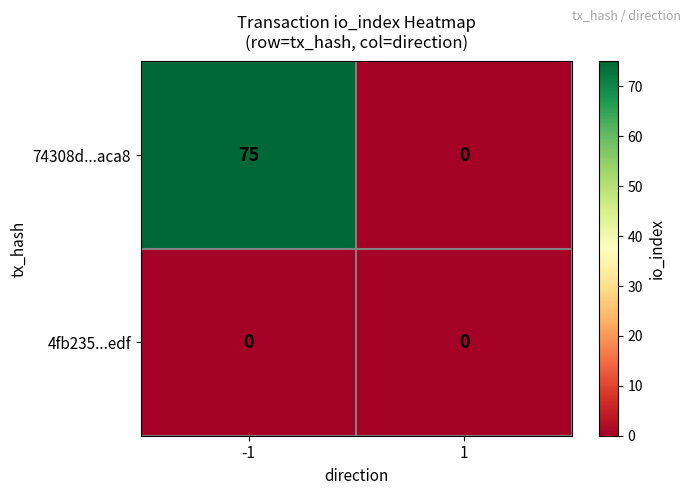

Reading left to right, what are all the values shown in this chart?

74308d...aca8: -1=75	1=0
4fb235...edf: -1=0	1=0